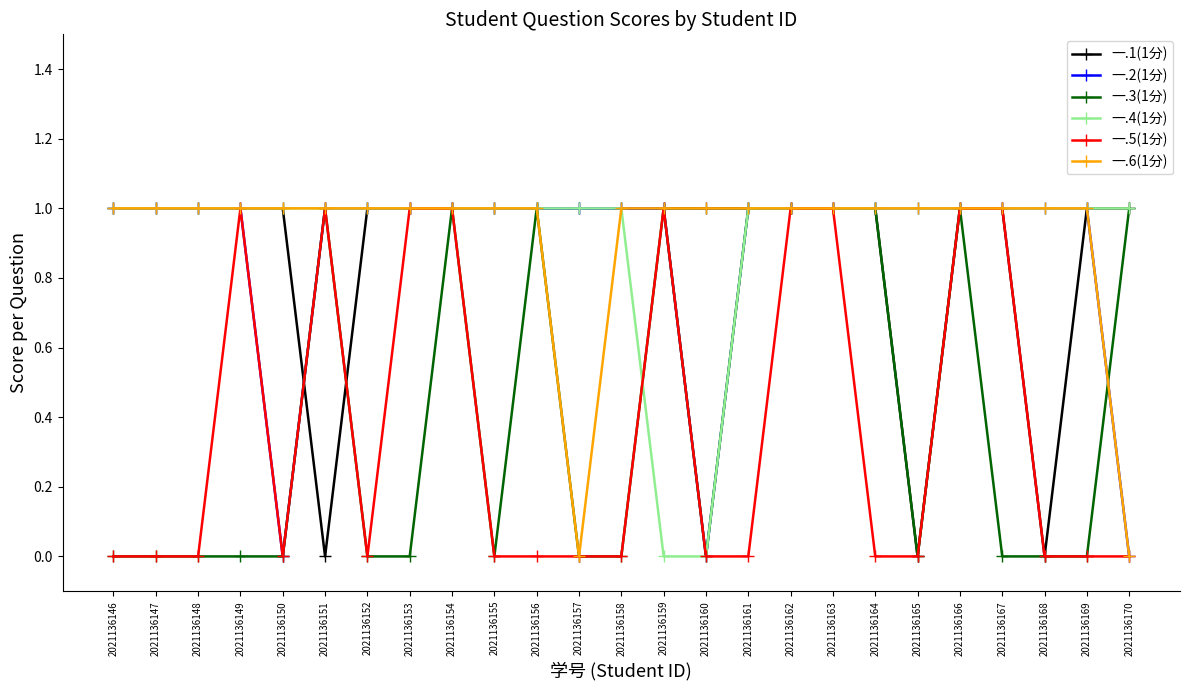

What is the value of the 一.2(1分) point at the 14th from the left?

1